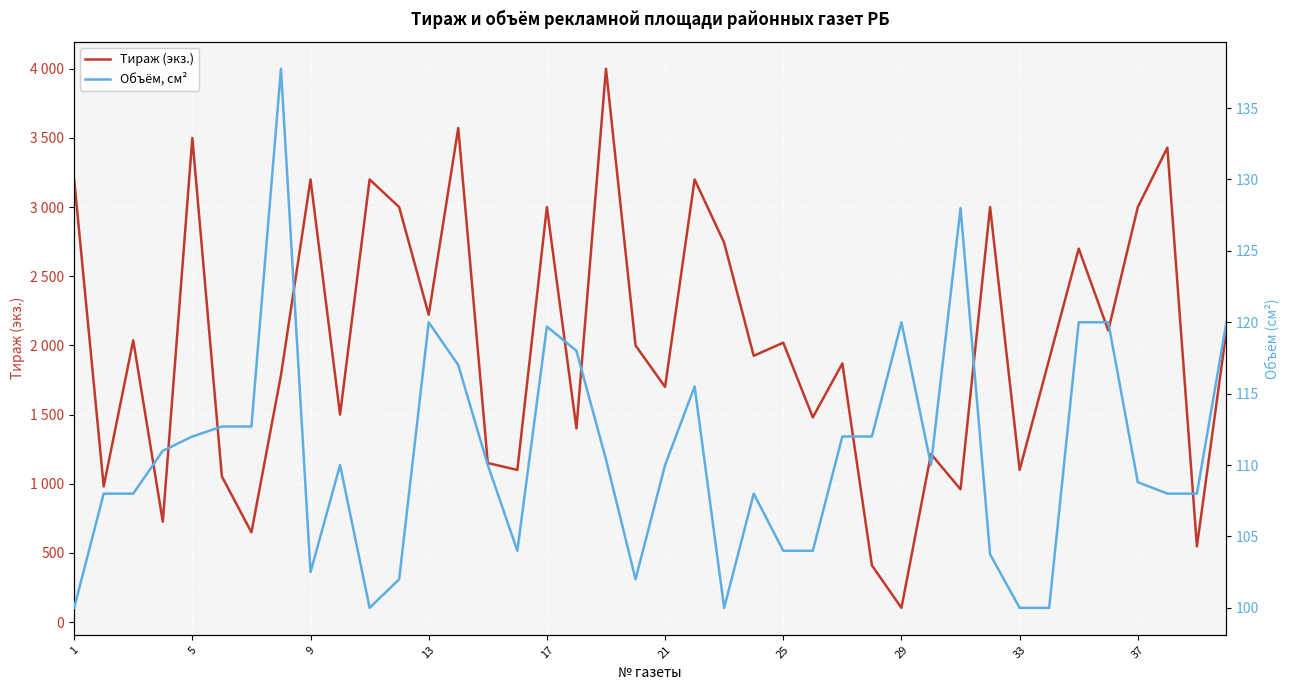

Count the number of data series in this chart.

2